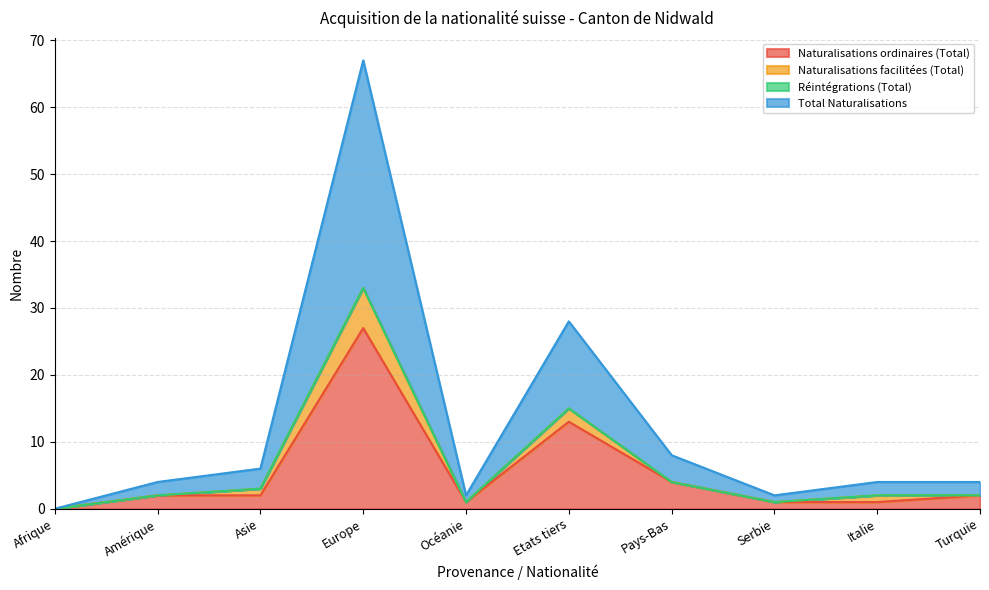

Is it true that Naturalisations ordinaires (Total) equals 4 at Pays-Bas?

True